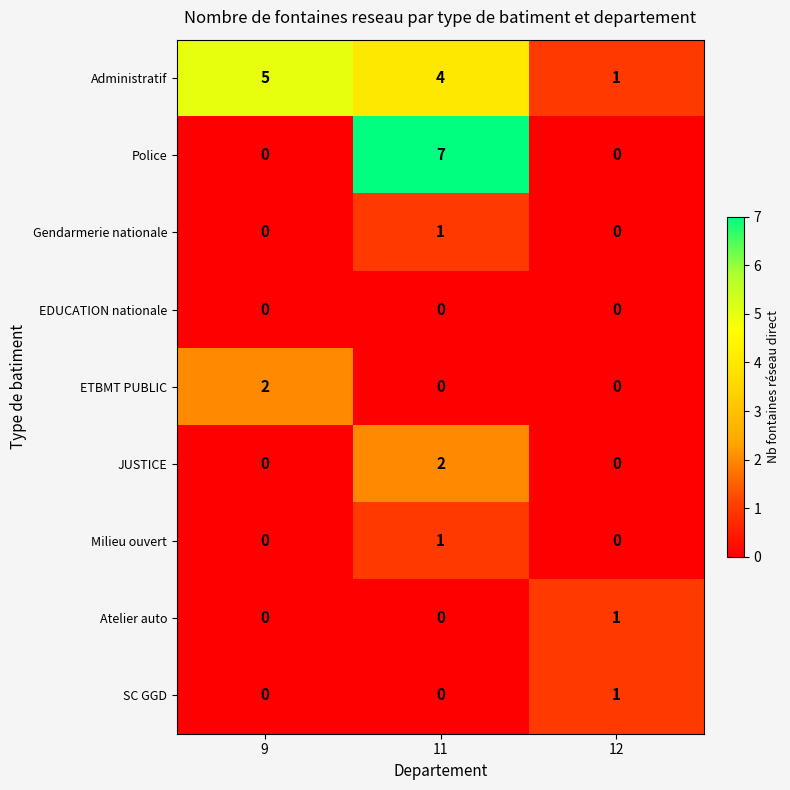

How many Administratif values are between 1 and 5?

3